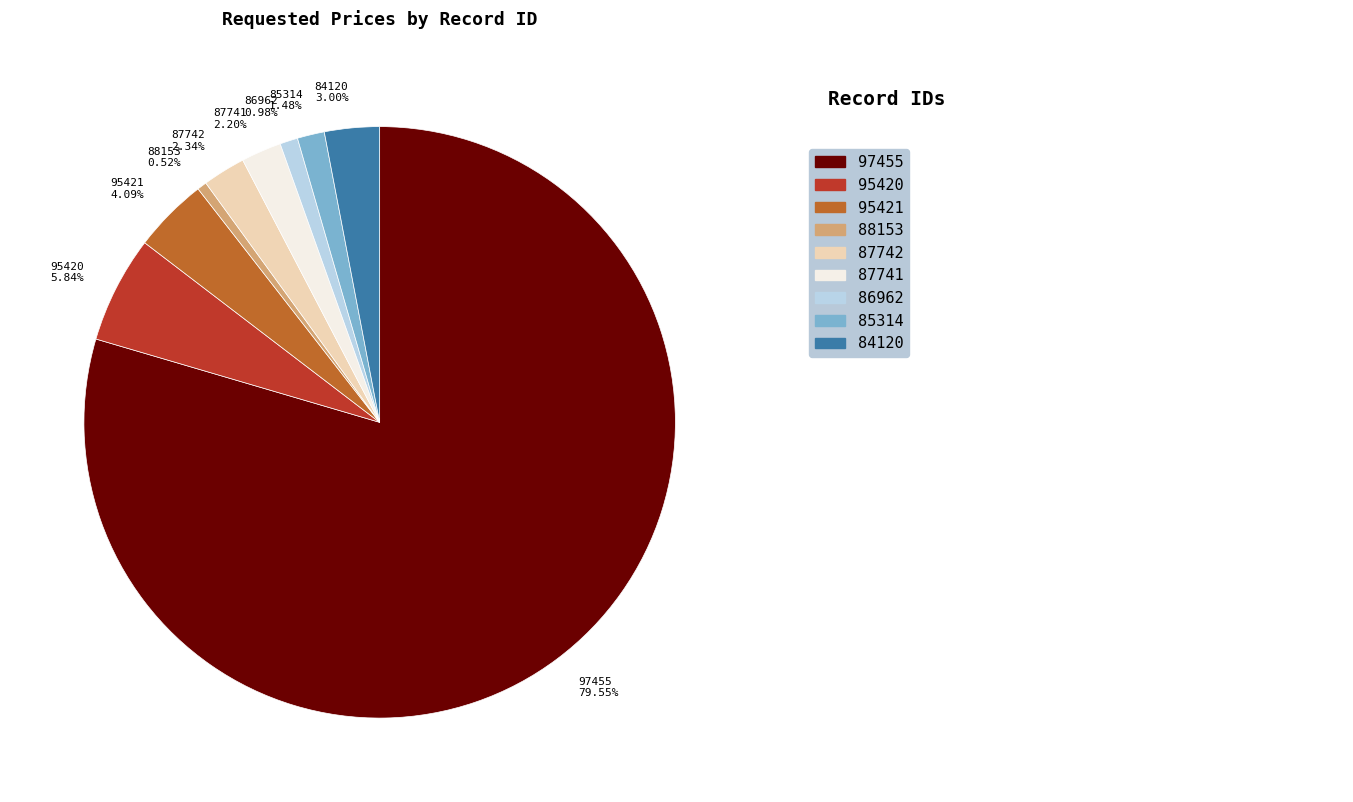

To the nearest percent, what is the combined percentage of 85314 and 87742?

4%